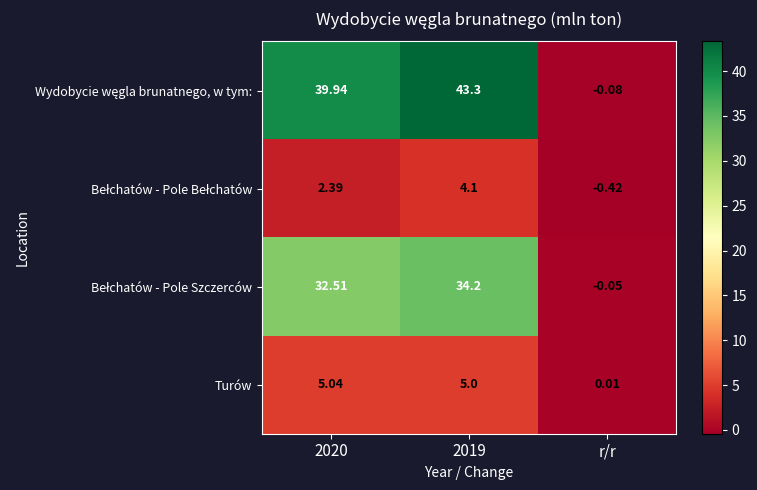

How many data points does each series have?

3